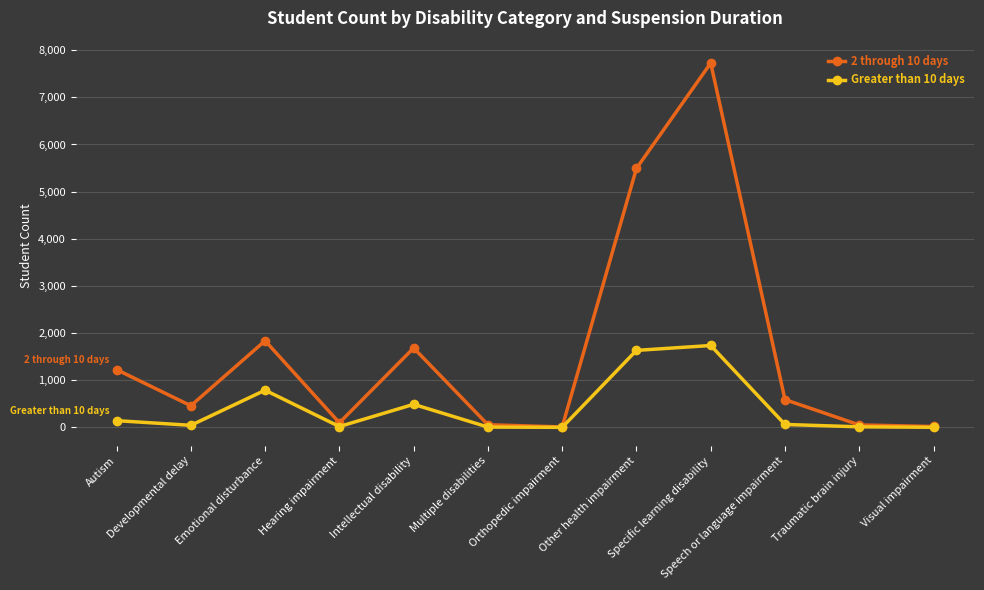

In 2 through 10 days, how many points are higher than both neighbors (excluding endpoints)?

3